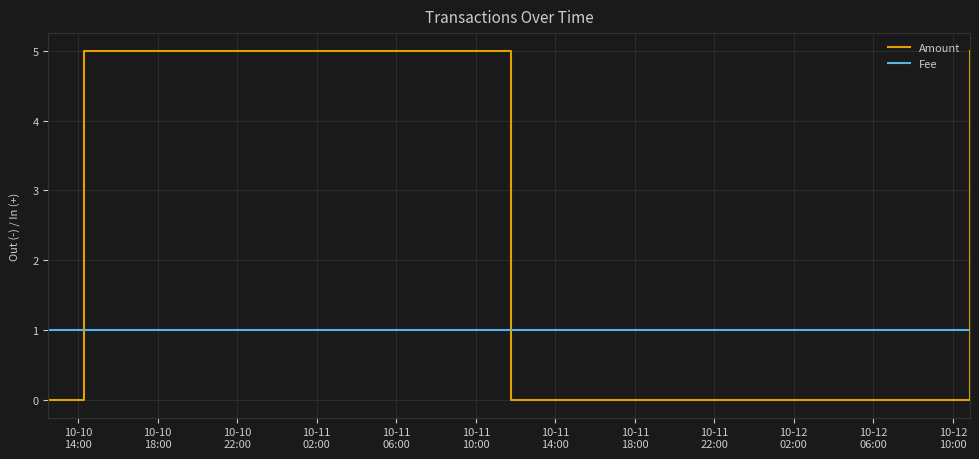

Which series has the largest total across all categories?

Amount